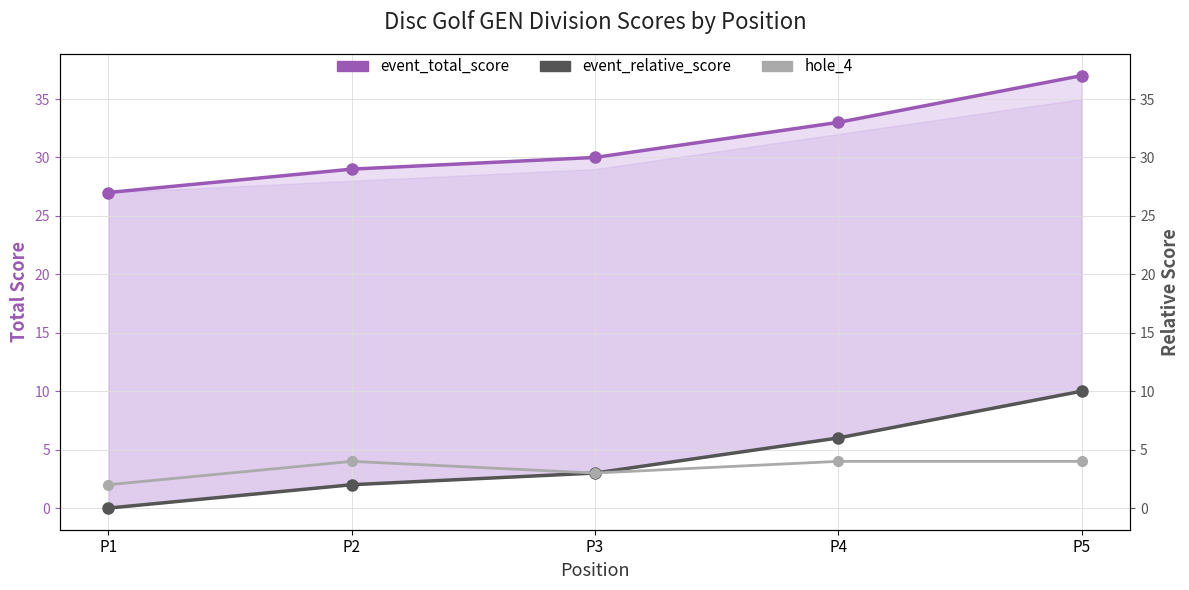

True or false: hole_4 and event_total_score intersect in this chart.

False